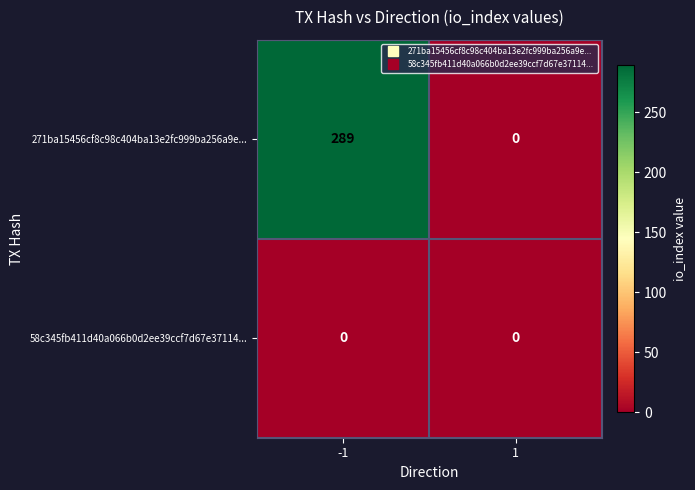

Which series changed the most between -1 and 1?

271ba15456cf8c98c404ba13e2fc999ba256a9e...